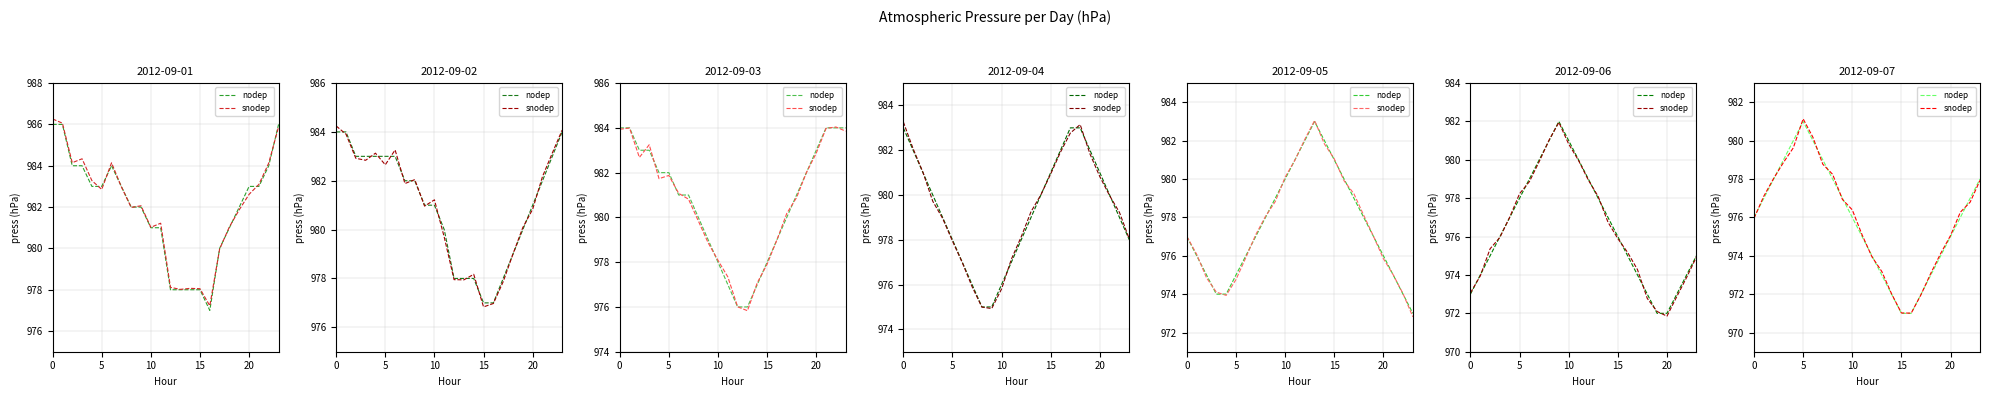

How many values in the snodep series are below 976?

11